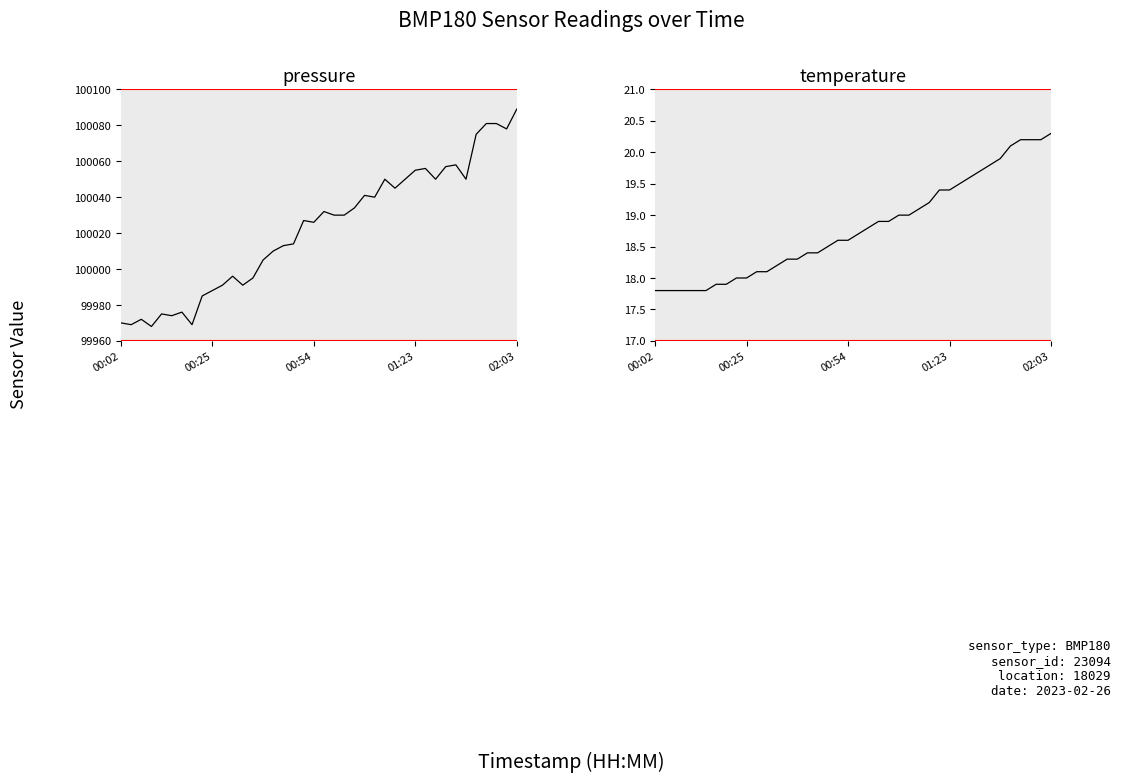

What is the spread (max minus min) of values at 33?

100038.2